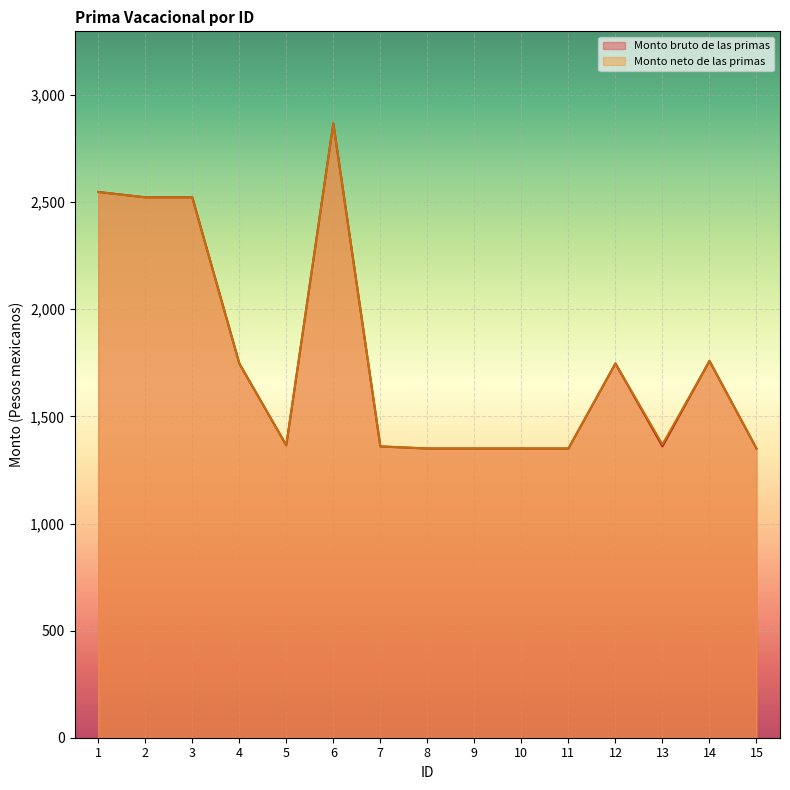

What is the greatest value displayed?

2867.4